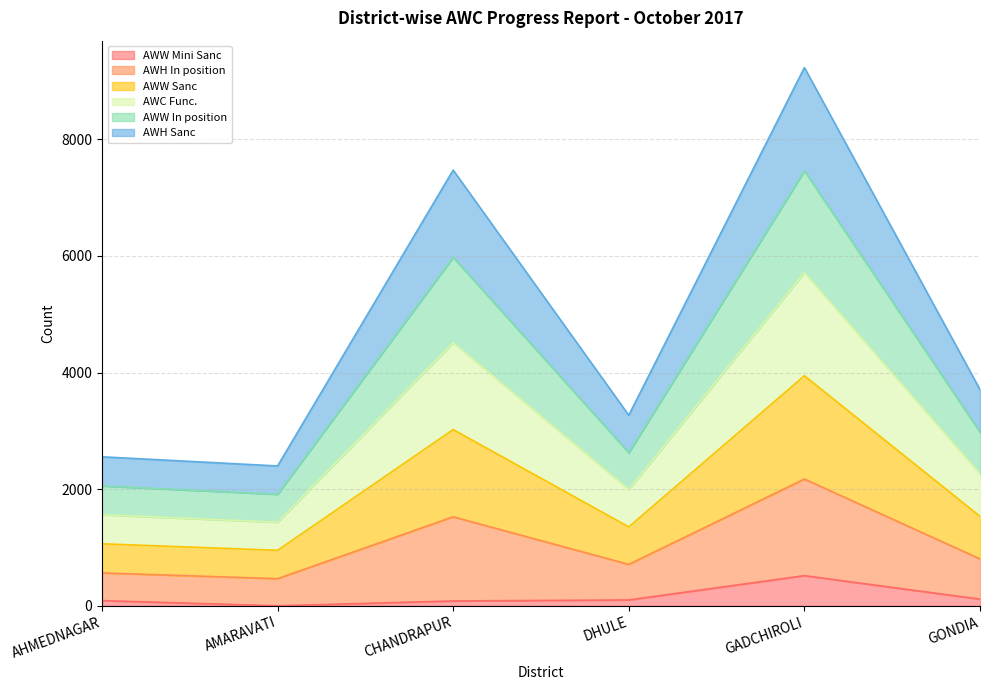

At which label does AWH In position reach its minimum?

AMARAVATI